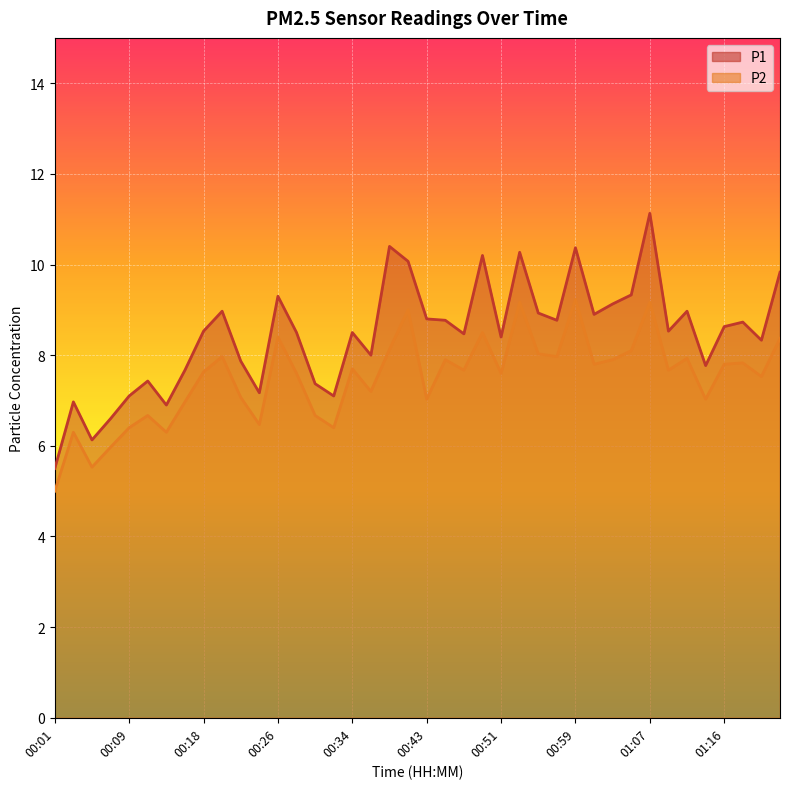

What is the value of the P1 point at the 25th from the left?

8.4